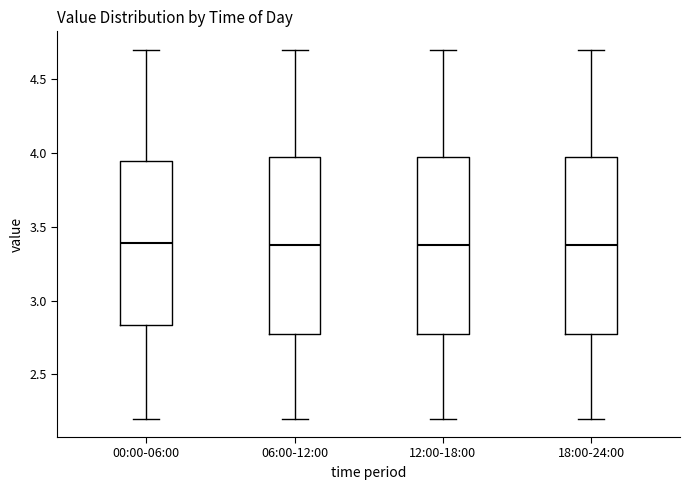

Reading left to right, transcribe this box plot: for each box, give where its median line is, the range the box spans, and where its two whiskers end, as read against the y-axis. The values are not printed on the chart, so give them approximately, as read against the axis.

00:00-06:00: median 3.40, box 2.85 to 3.95, whiskers 2.20 to 4.70
06:00-12:00: median 3.40, box 2.80 to 4.00, whiskers 2.20 to 4.70
12:00-18:00: median 3.40, box 2.80 to 4.00, whiskers 2.20 to 4.70
18:00-24:00: median 3.40, box 2.80 to 4.00, whiskers 2.20 to 4.70